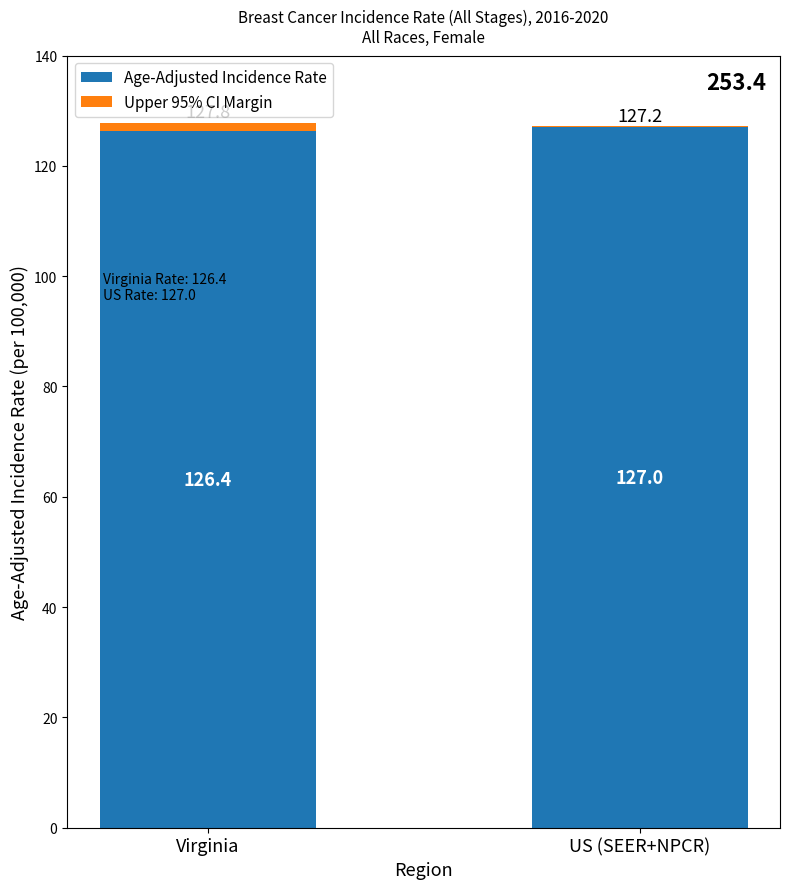

What is the sum of the Age-Adjusted Incidence Rate values at US (SEER+NPCR) and Virginia?

253.4